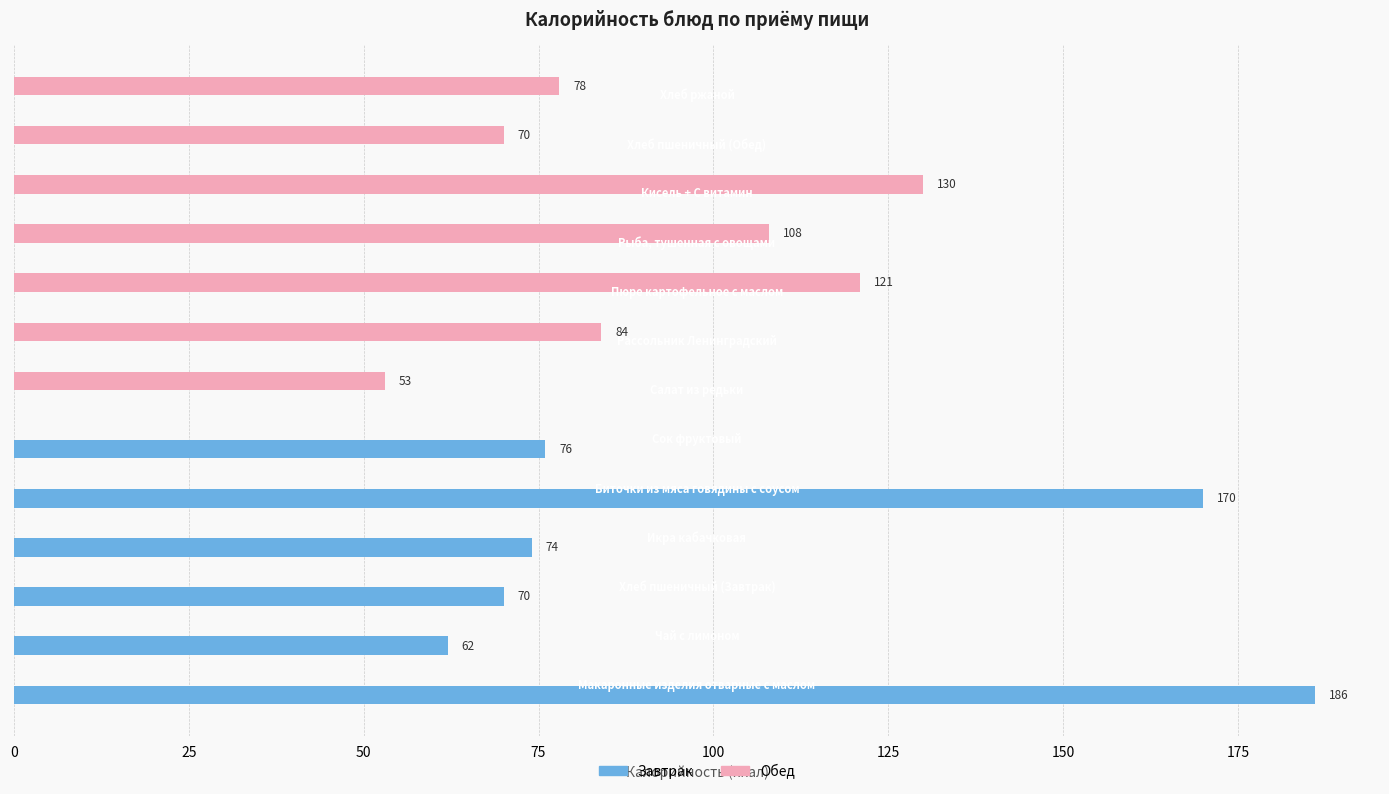

Which series has the largest total across all categories?

Обед